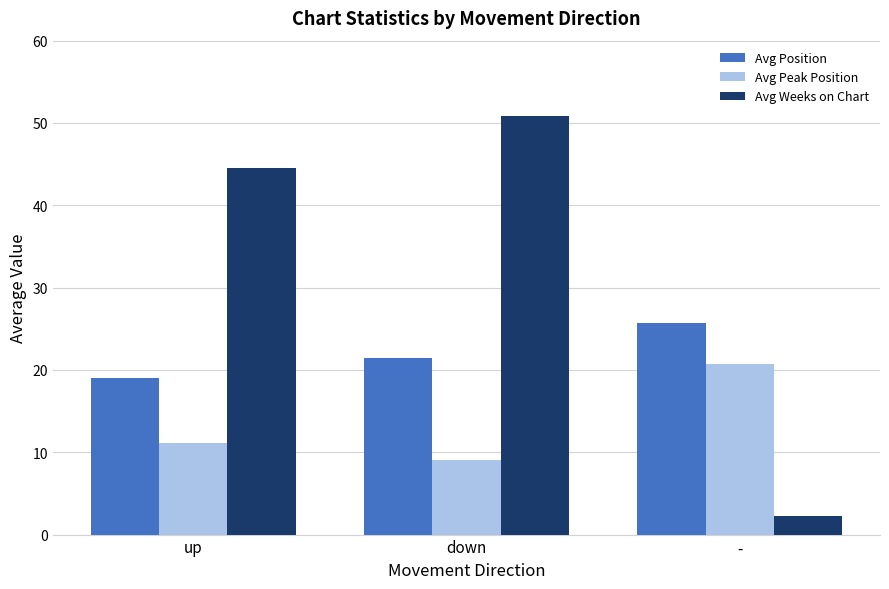

Rank the series by their maximum value, from lowest to highest.

Avg Peak Position, Avg Position, Avg Weeks on Chart